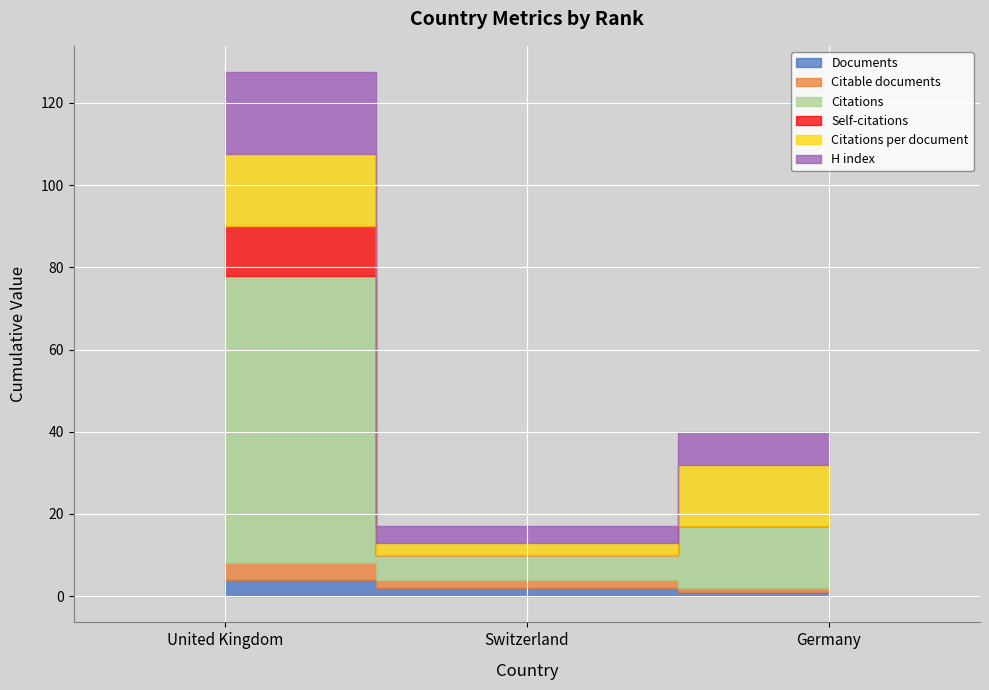

How many lines are shown in the chart?

6